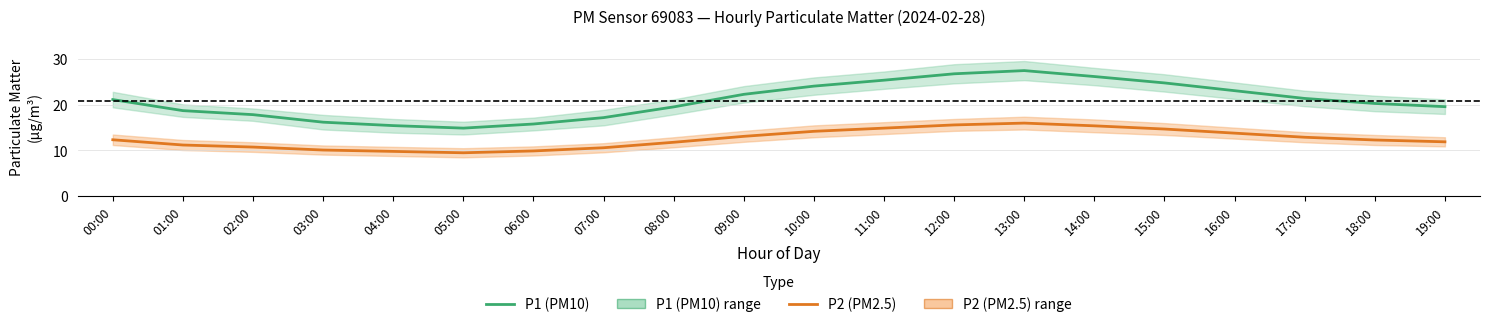

Count the number of data series in this chart.

2